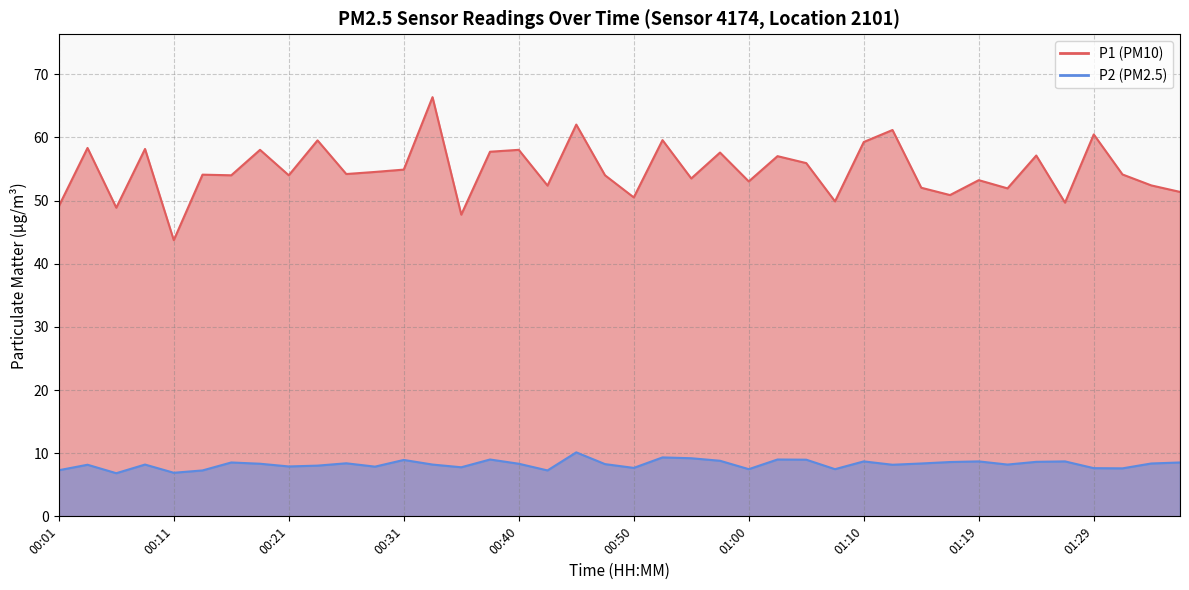

What are all the series names shown in the legend?

P1, P2